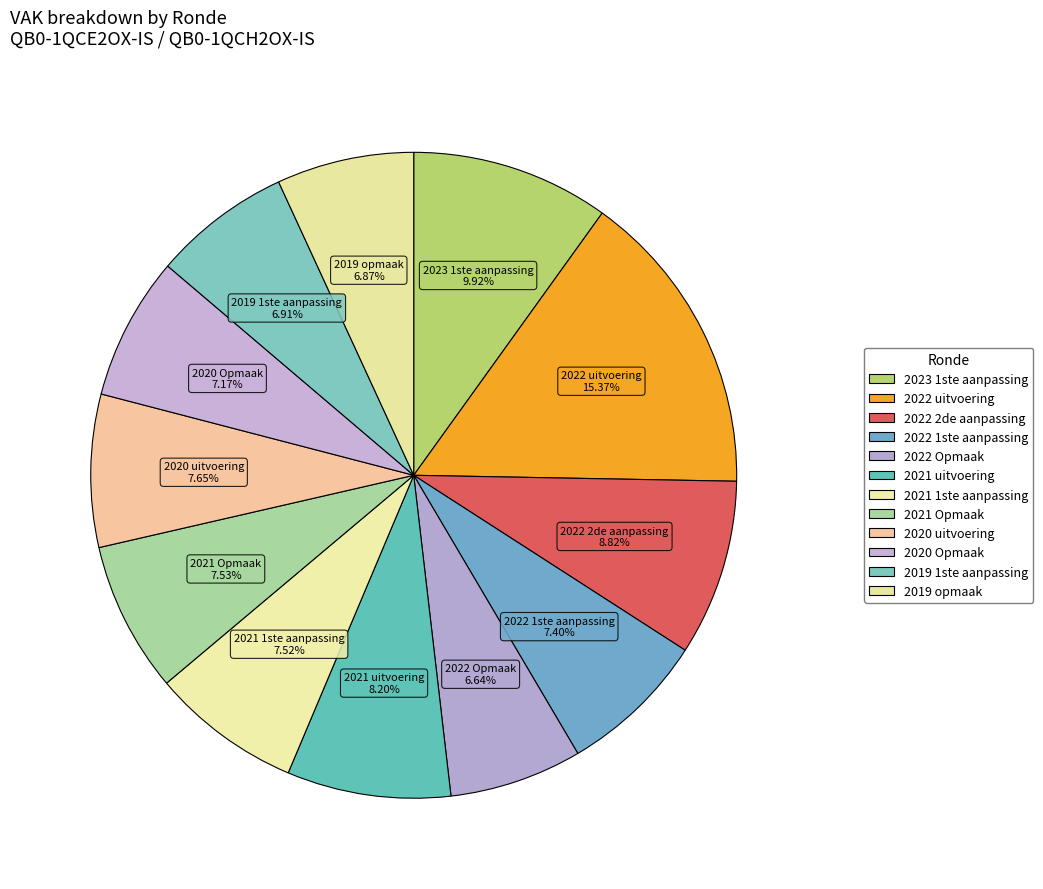

How many slices are in this pie chart?

12